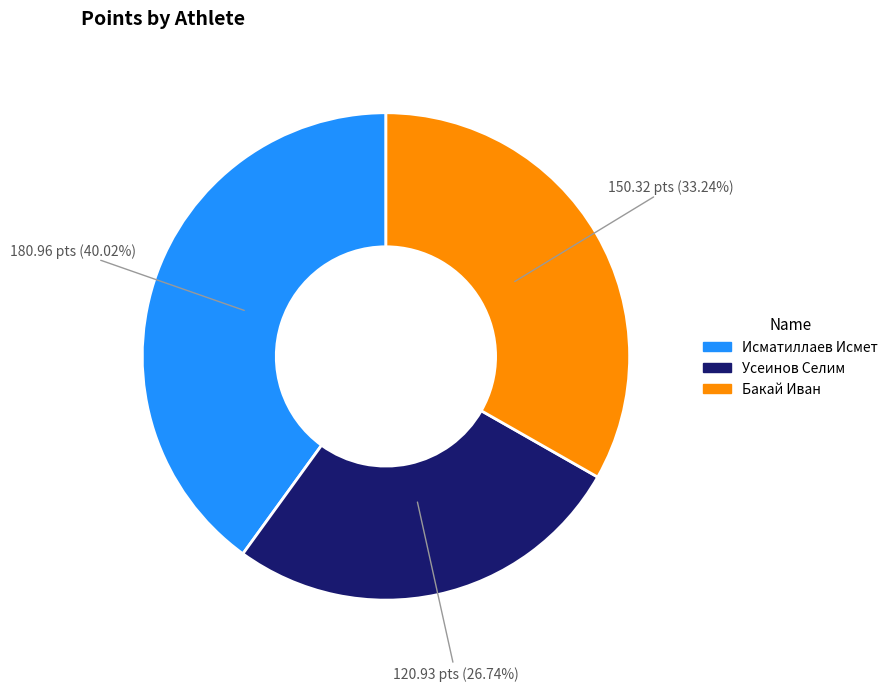

Is there any slice that represents more than half of the pie?

No